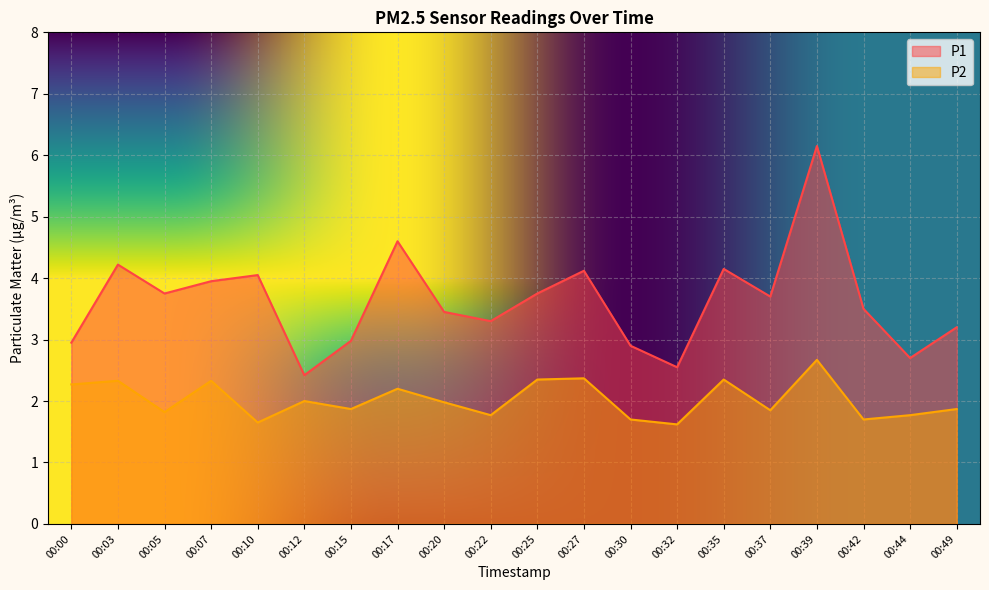

How many lines are shown in the chart?

2